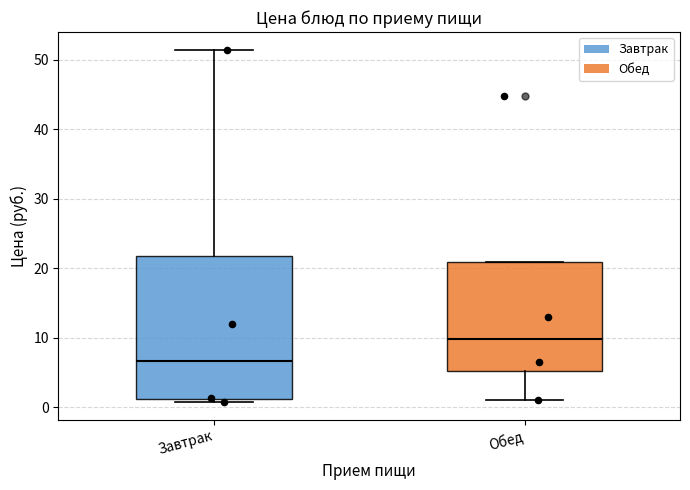

Where is the upper edge of the box for Завтрак on the y-axis? The values are not printed on the chart, so give them approximately, as read against the axis.

22